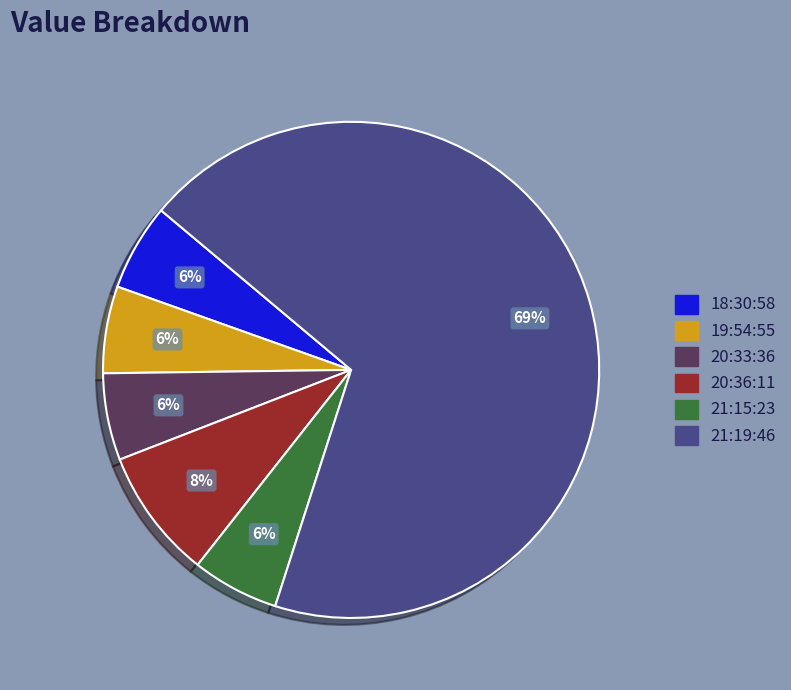

Count the number of slices in the pie.

6